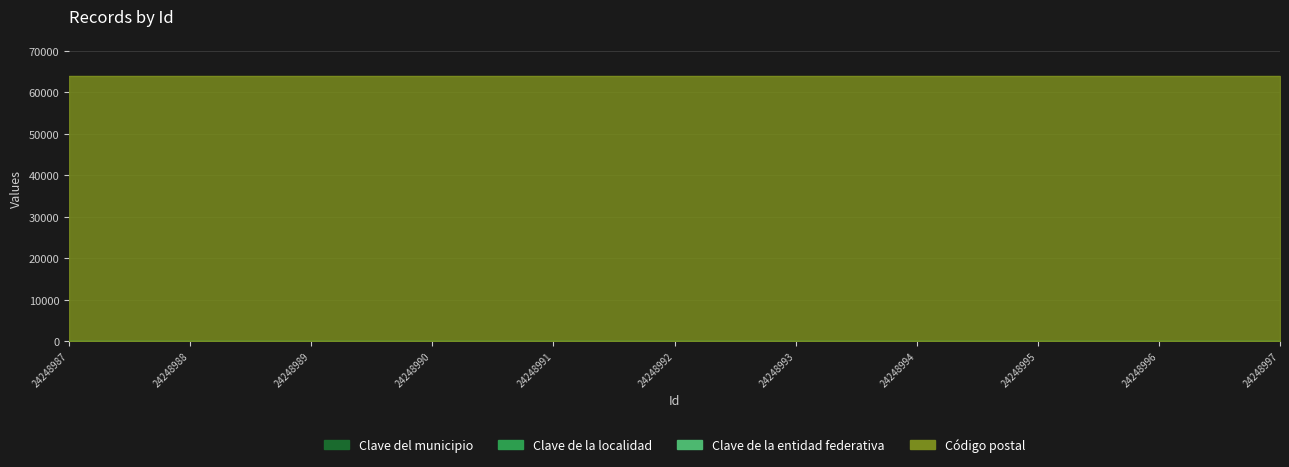

True or false: Clave de la localidad has a value of 1 at 24248997.

False